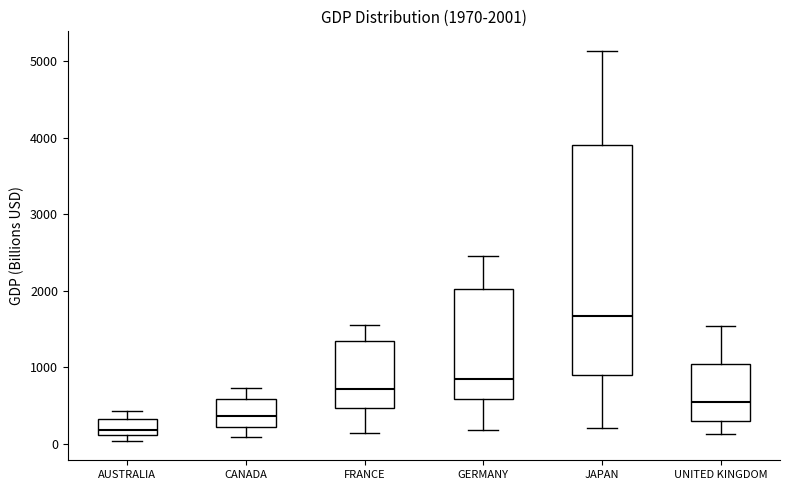

Which box is the tallest, from its lower edge to its upper edge?

JAPAN